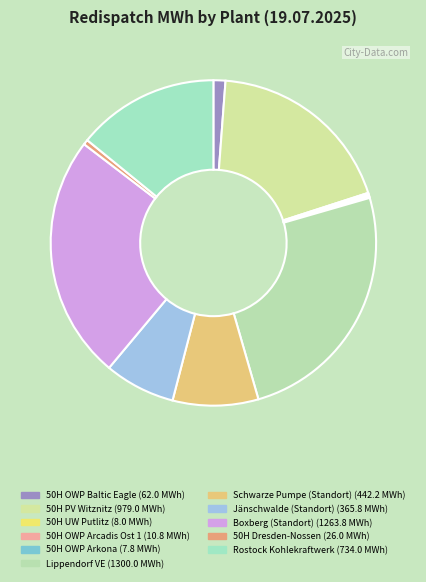

Does any single category account for the majority?

No